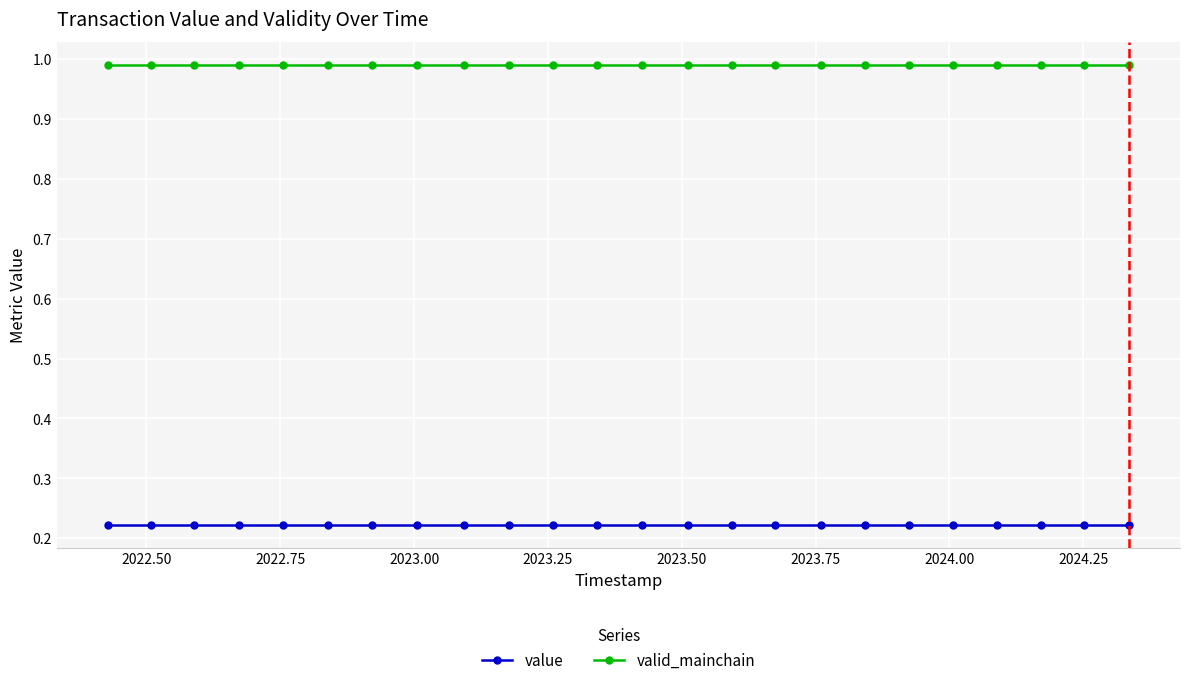

What are all the series names shown in the legend?

value, valid_mainchain